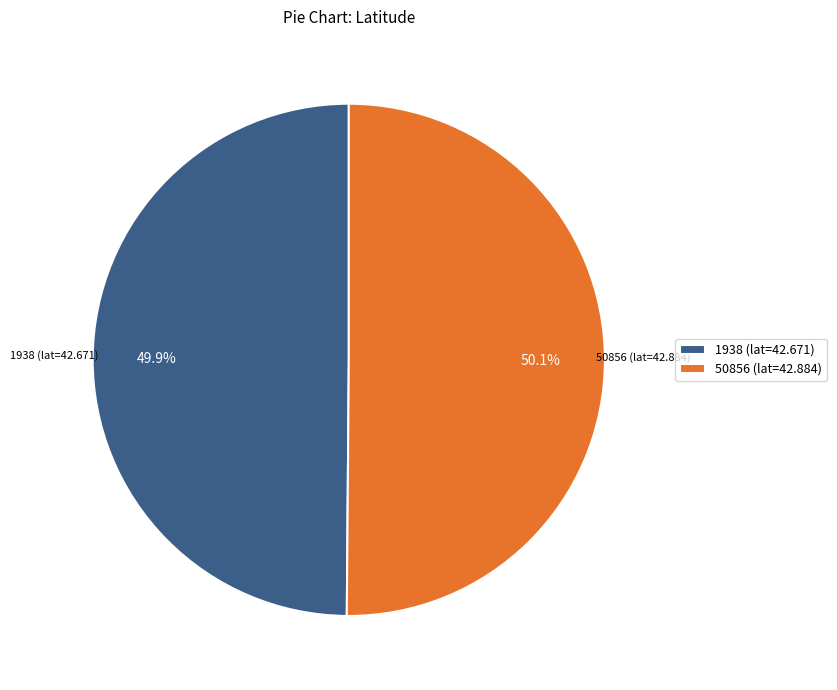

Does any single category account for the majority?

Yes